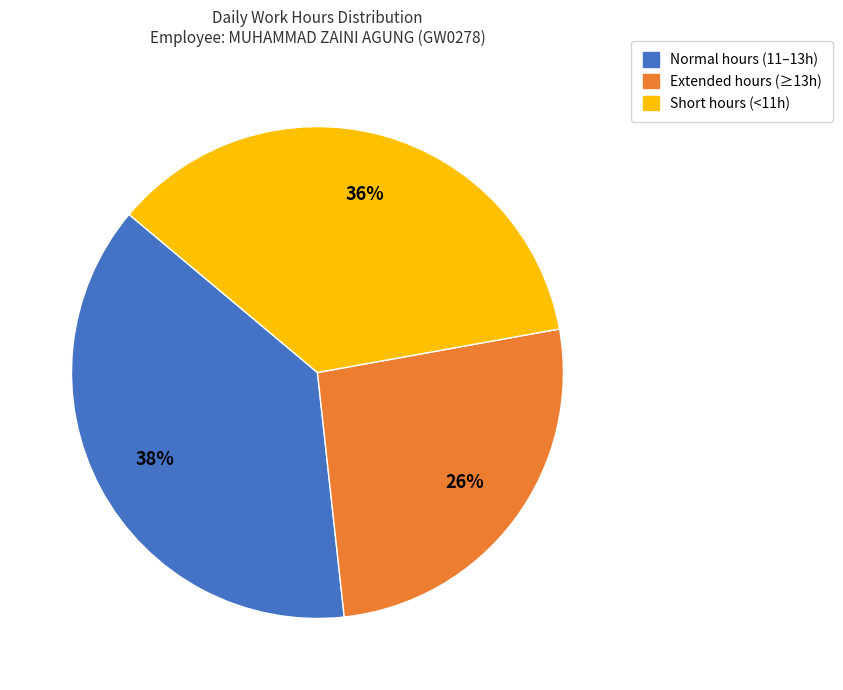

Is there any slice that represents more than half of the pie?

No